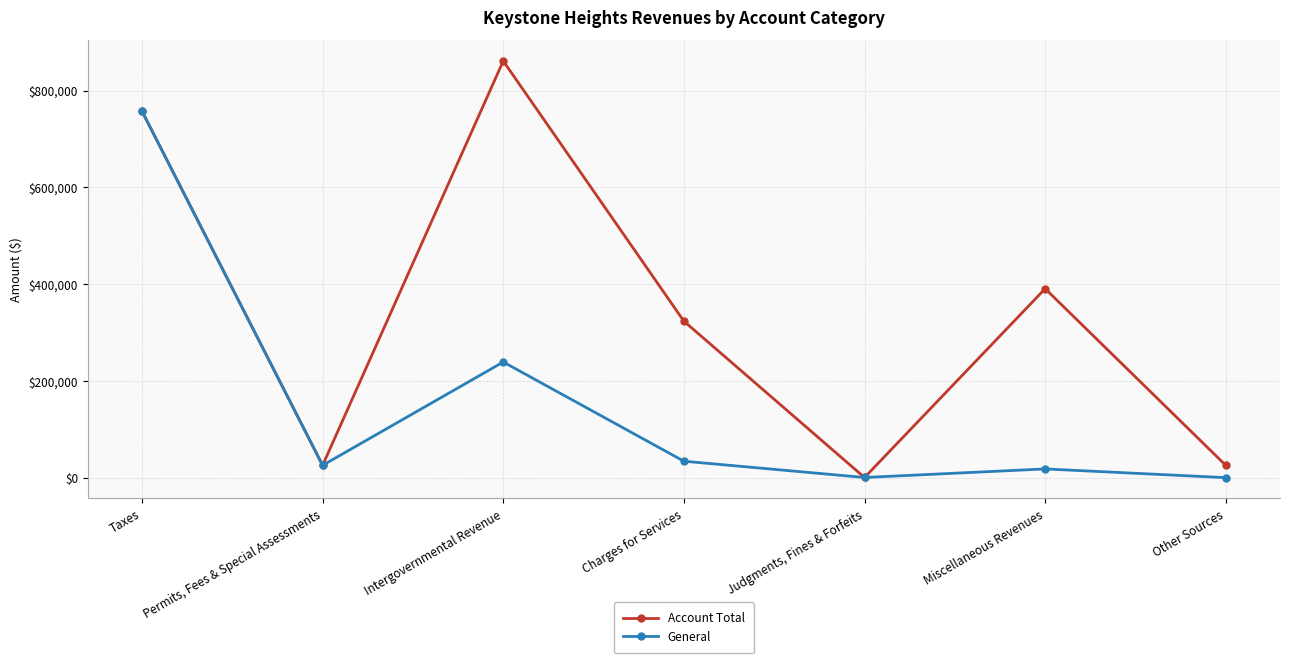

The Account Total series shows 536592 at Charges for Services. True or false?

False